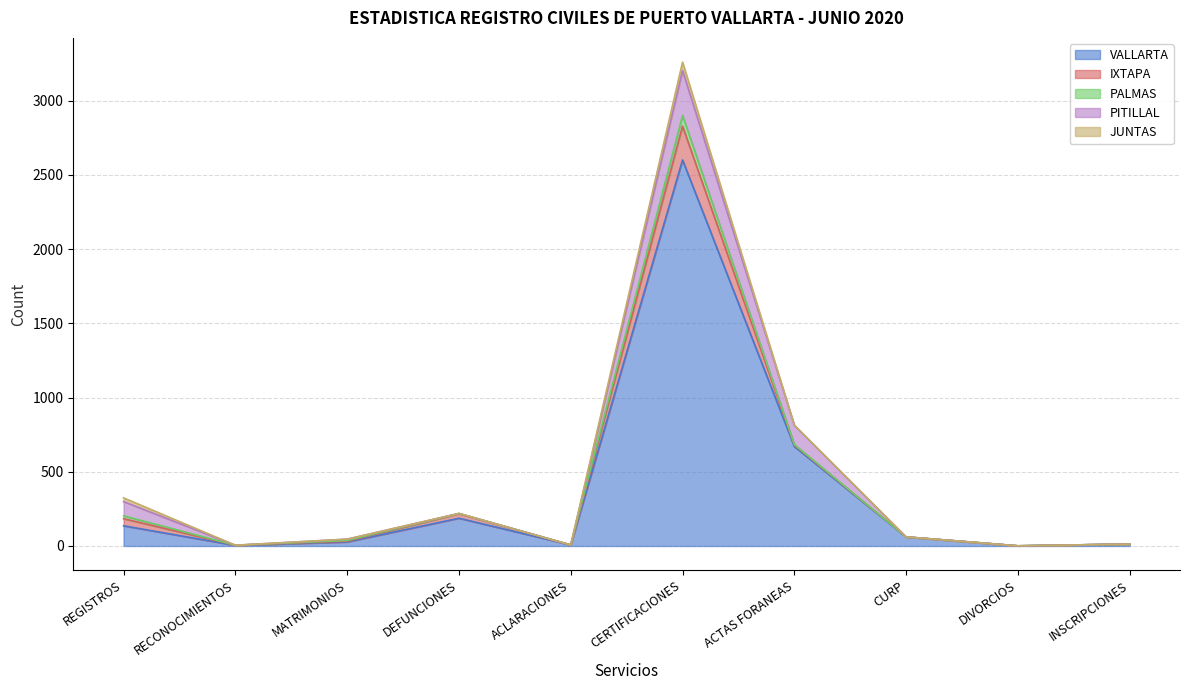

Rank the series at INSCRIPCIONES from highest to lowest value.

VALLARTA, IXTAPA, PALMAS, PITILLAL, JUNTAS